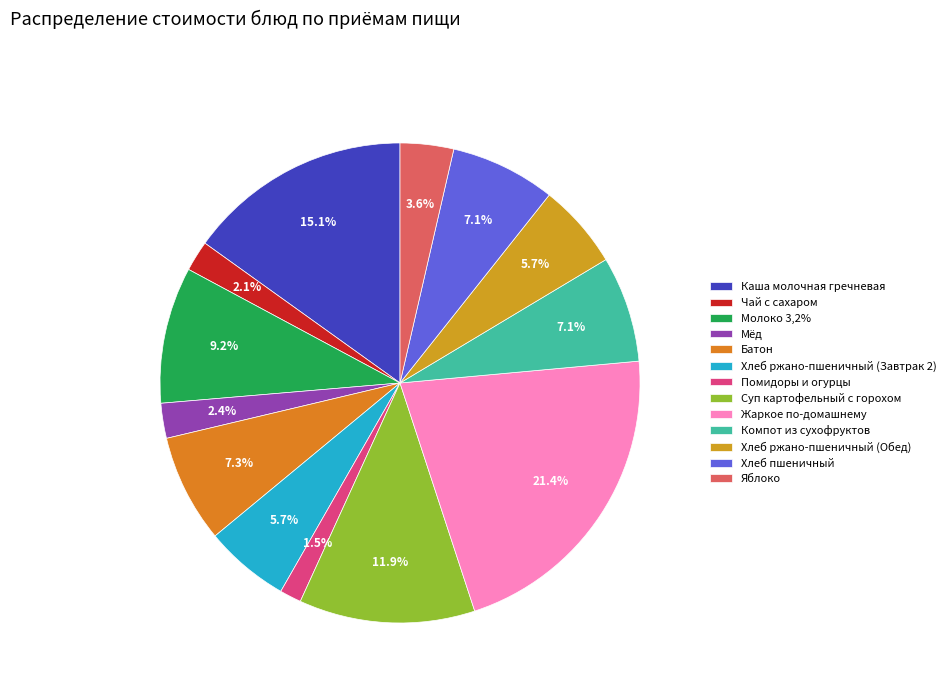

To the nearest percent, what is the difference between the largest and smallest slice percentages?

20%